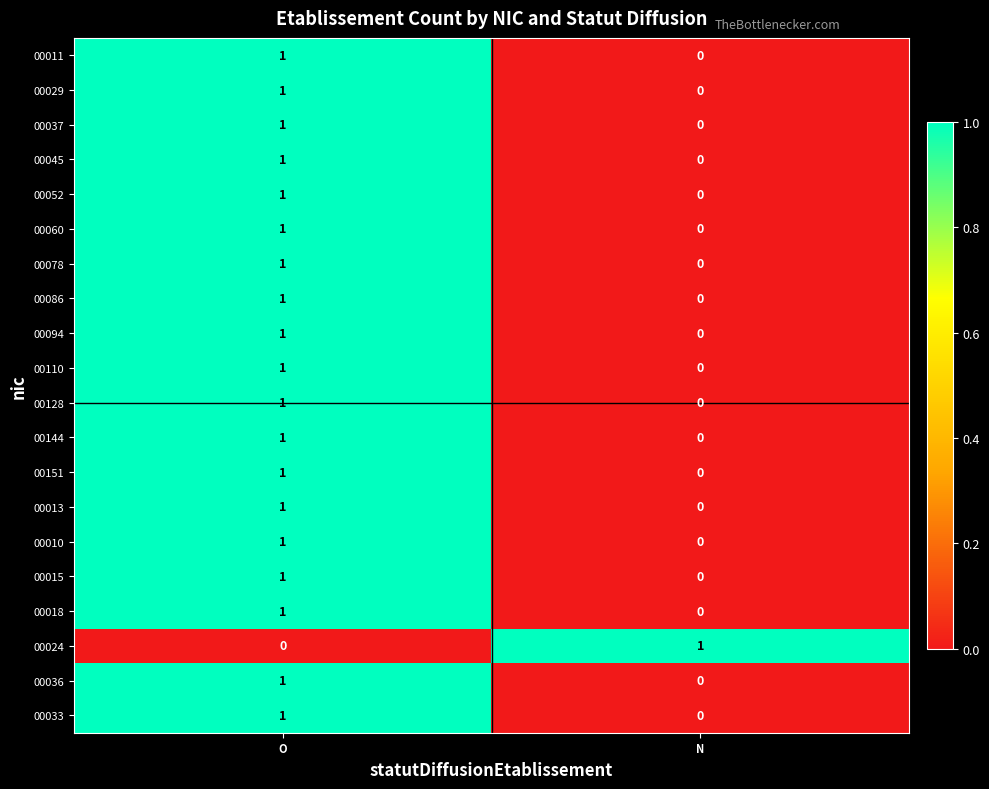

At how many categories does at least one series exceed 0?

2